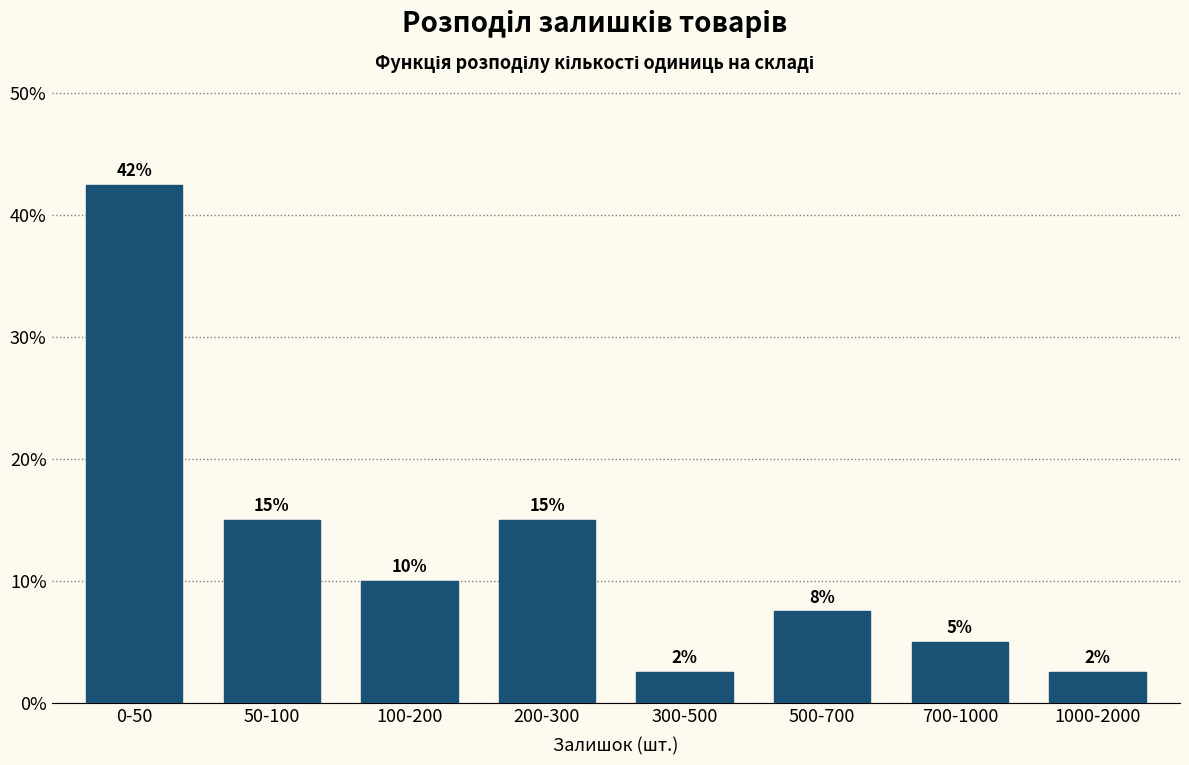

What is the difference between the values at 700-1000 and 50-100?

10.0